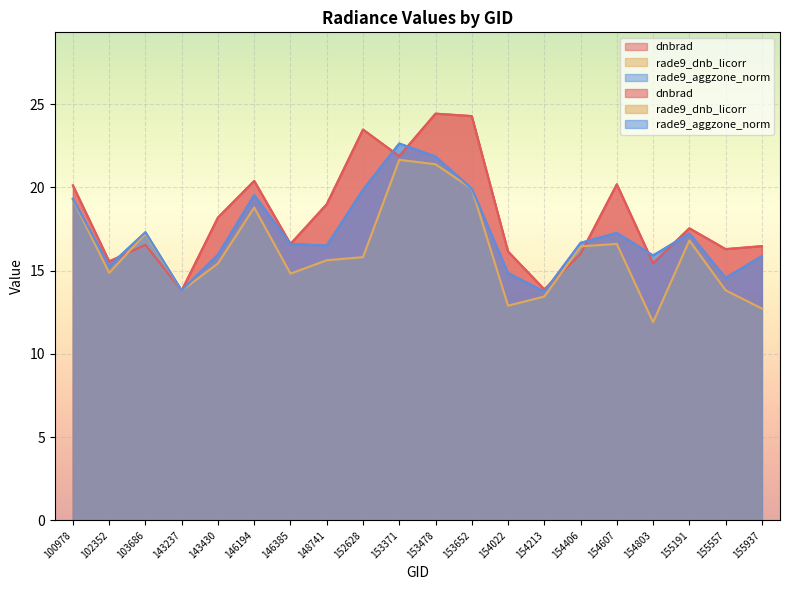

Reading left to right, what are all the values shown in this chart?

dnbrad: 100978=20.1	102352=15.6	103686=16.5	143237=13.8	143430=18.2	146194=20.4	146385=16.6	148741=19.0	152628=23.5	153371=21.9	153478=24.4	153652=24.3	154022=16.2	154213=13.9	154406=16.0	154607=20.2	154803=15.4	155191=17.5	155557=16.3	155937=16.5
rade9_dnb_licorr: 100978=19.3	102352=14.9	103686=17.2	143237=13.8	143430=15.4	146194=18.8	146385=14.8	148741=15.6	152628=15.8	153371=21.7	153478=21.4	153652=19.9	154022=12.9	154213=13.4	154406=16.5	154607=16.6	154803=11.9	155191=16.8	155557=13.8	155937=12.7
rade9_aggzone_norm: 100978=19.3	102352=15.3	103686=17.3	143237=13.8	143430=16.0	146194=19.5	146385=16.6	148741=16.5	152628=19.9	153371=22.6	153478=21.9	153652=19.9	154022=14.9	154213=13.7	154406=16.7	154607=17.3	154803=15.9	155191=17.2	155557=14.6	155937=15.9